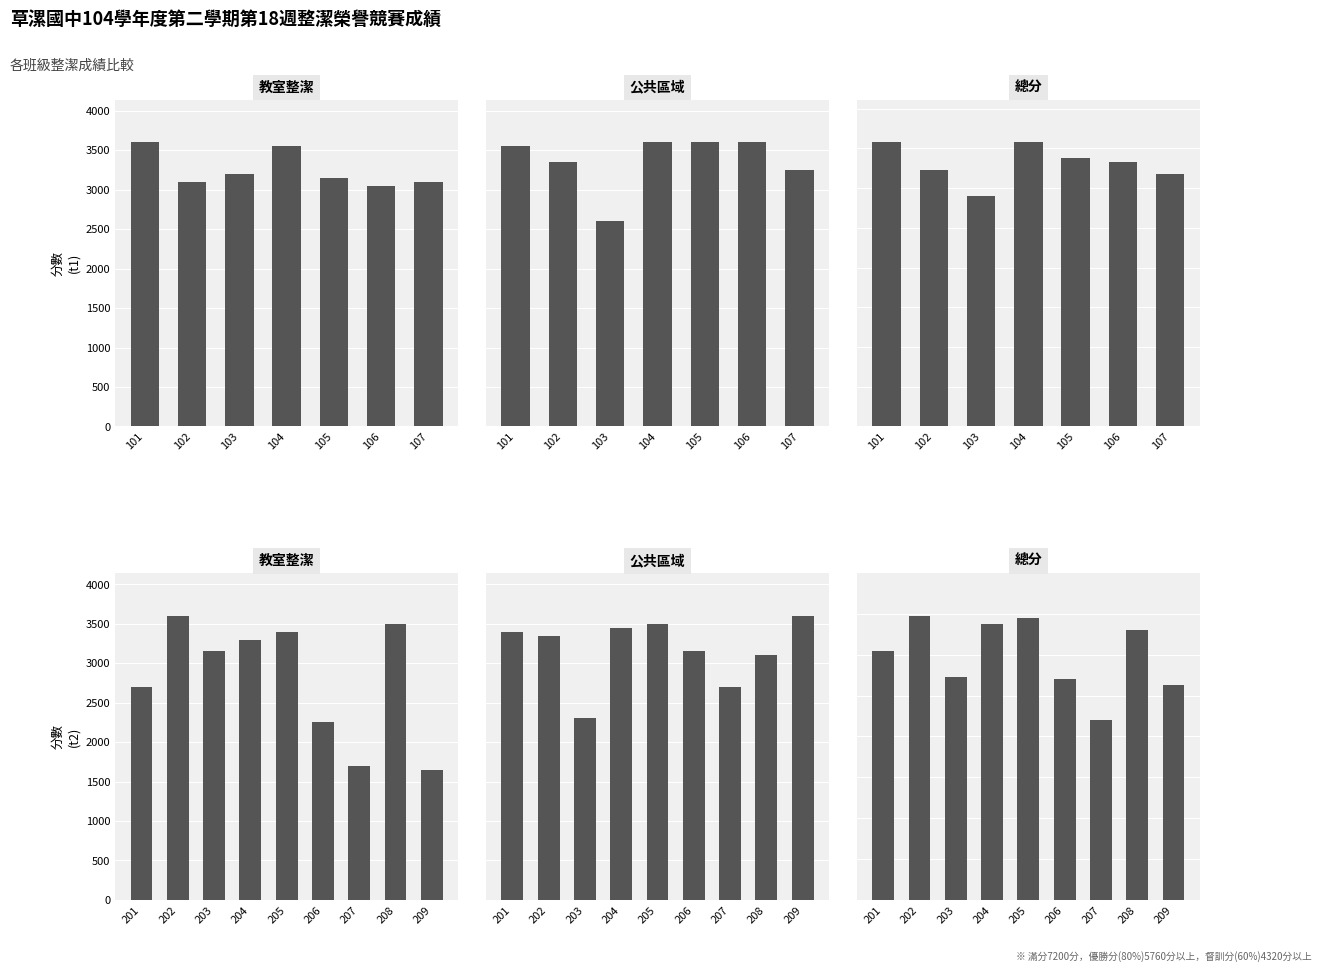

What are all the series names shown in the legend?

教室整潔, 公共區域, 總分